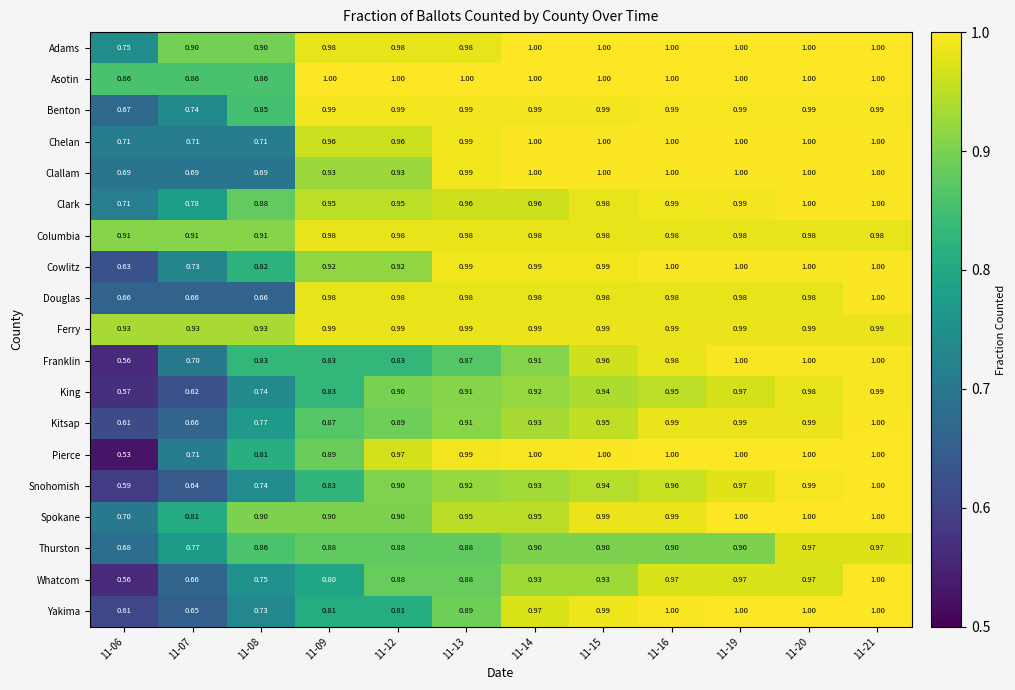

At which category is the sum across all series the highest?

11-21